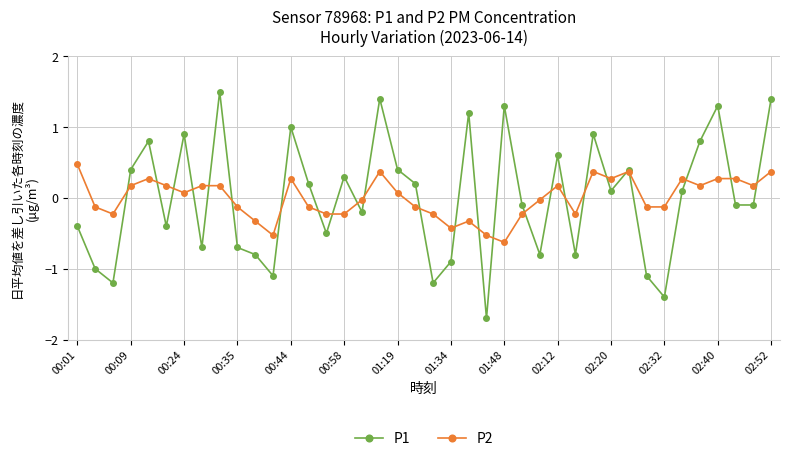

What is the value of the P1 point at the 34th from the left?

-1.4